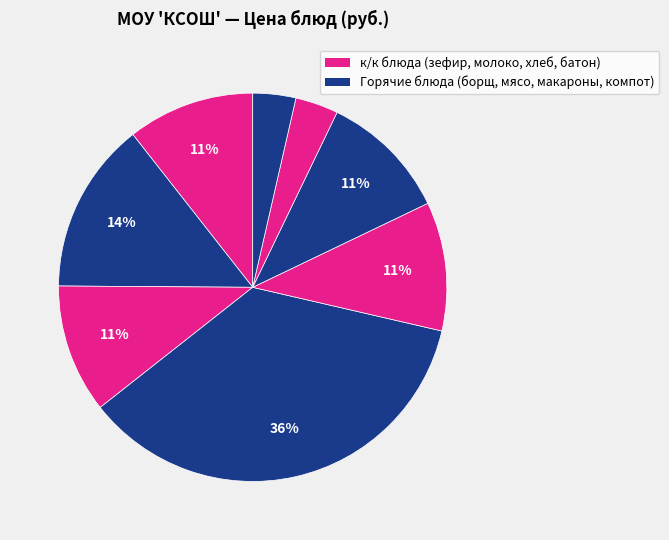

How many slices are in this pie chart?

8